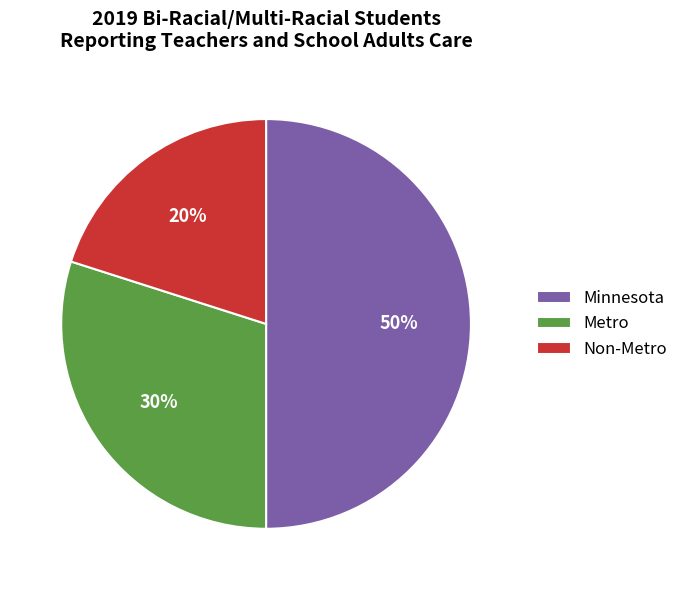

To the nearest percent, what percentage of the pie is Metro?

30%